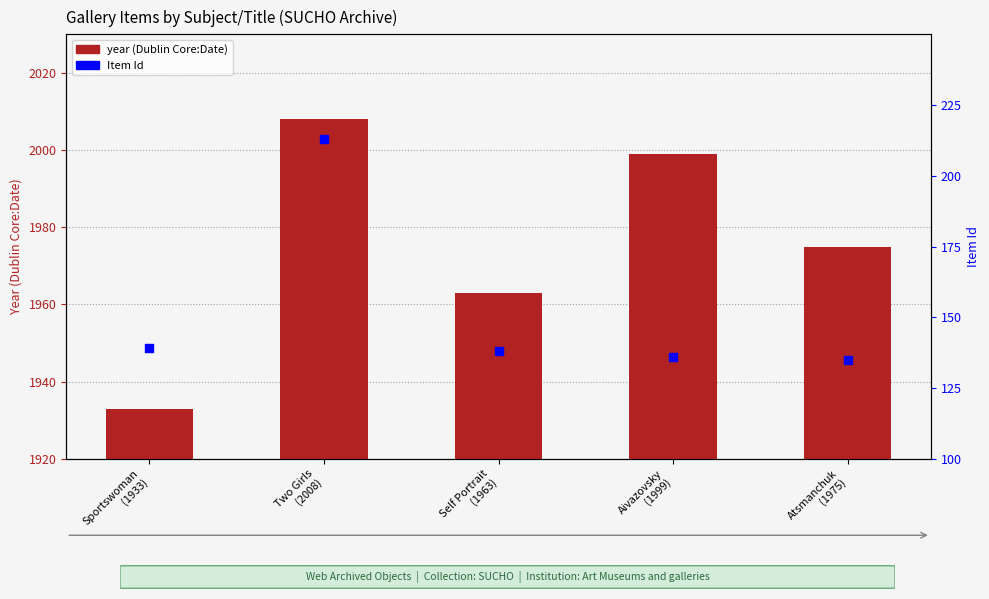

Which series reaches the minimum Y coordinate?

Item Id